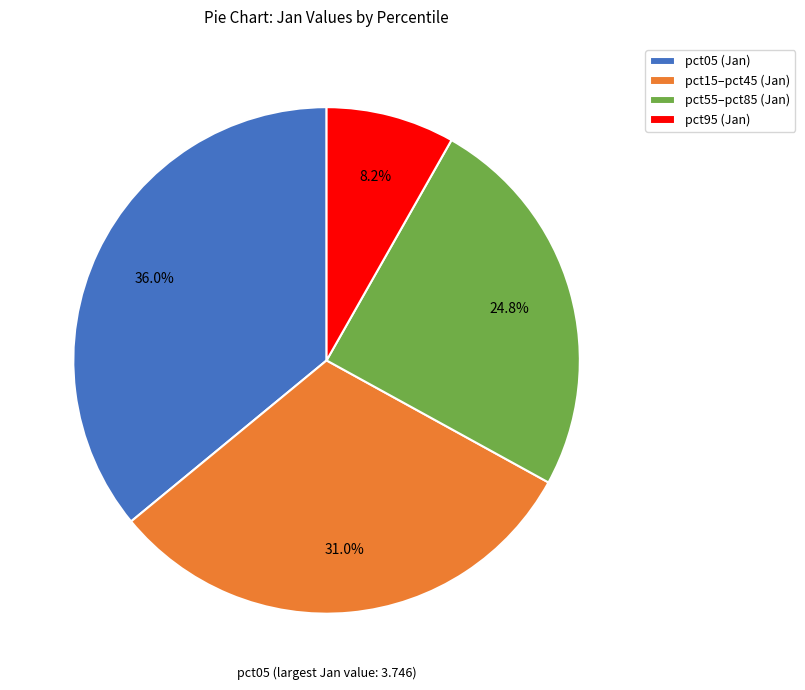

Which slice is the largest?

pct05 (Jan)